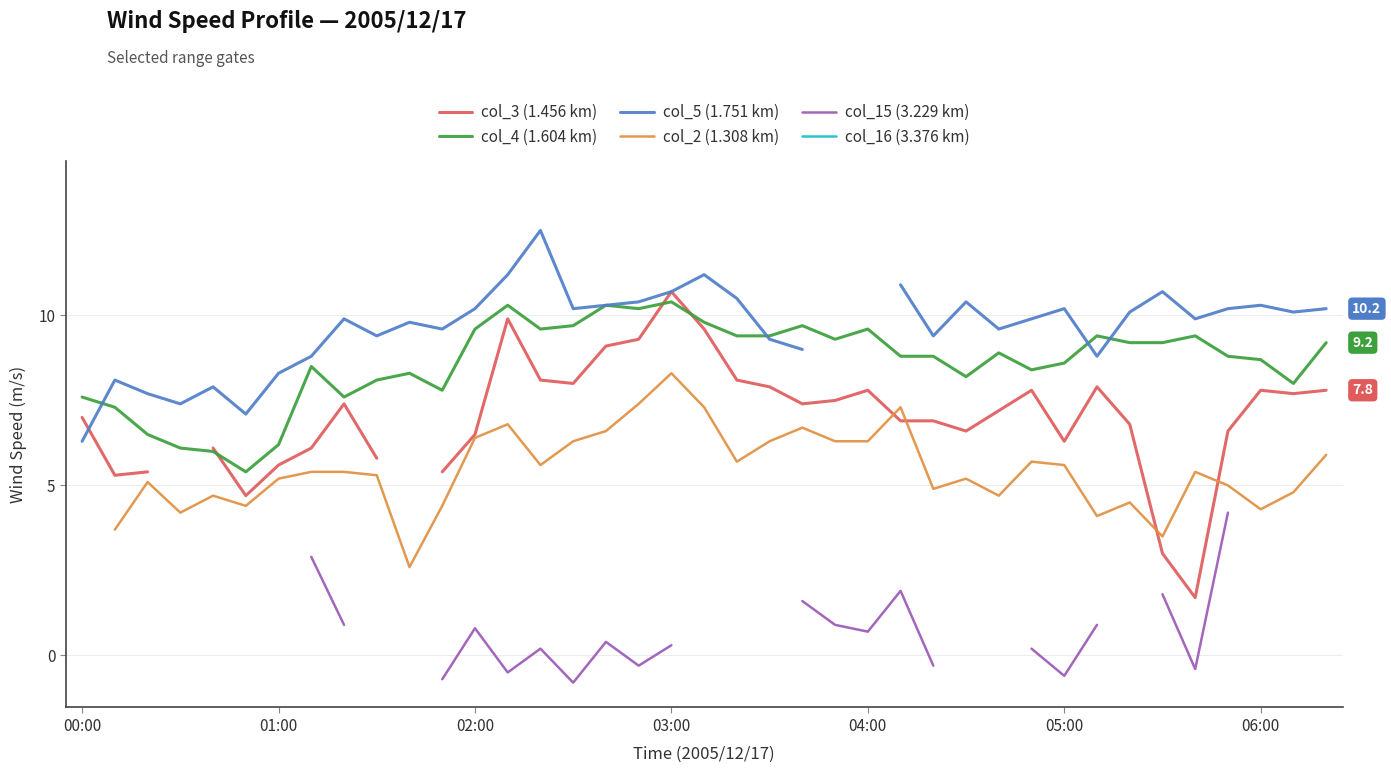

The col_4 (1.604 km) series shows 15.8 at 03:00. True or false?

False